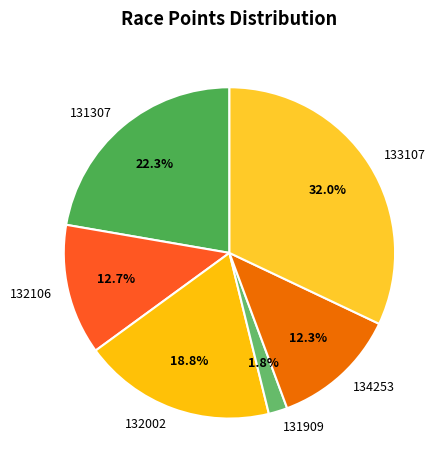

What is the smallest slice in the pie chart?

131909